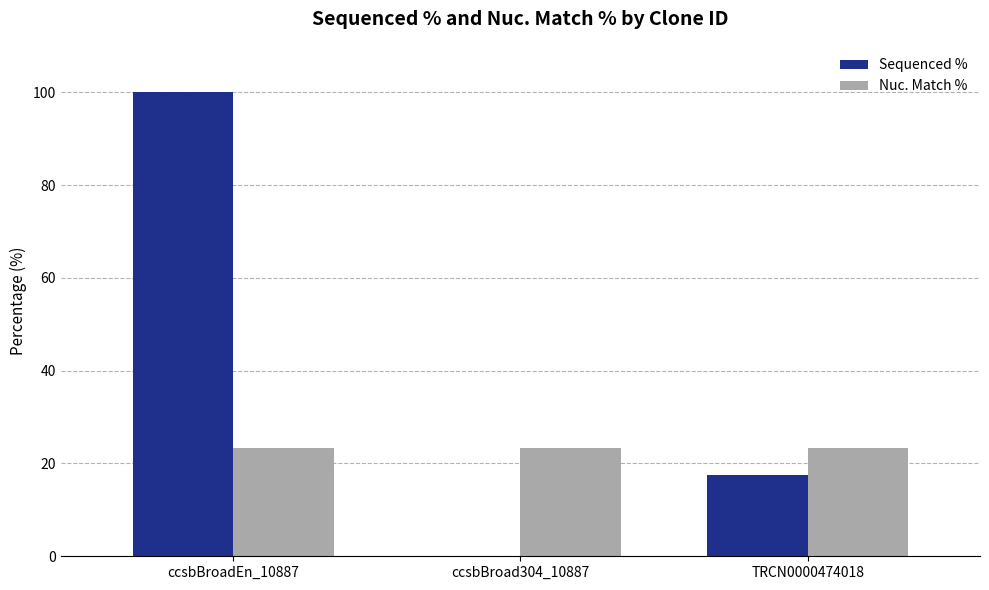

What is the maximum value for Nuc. Match %?

23.3